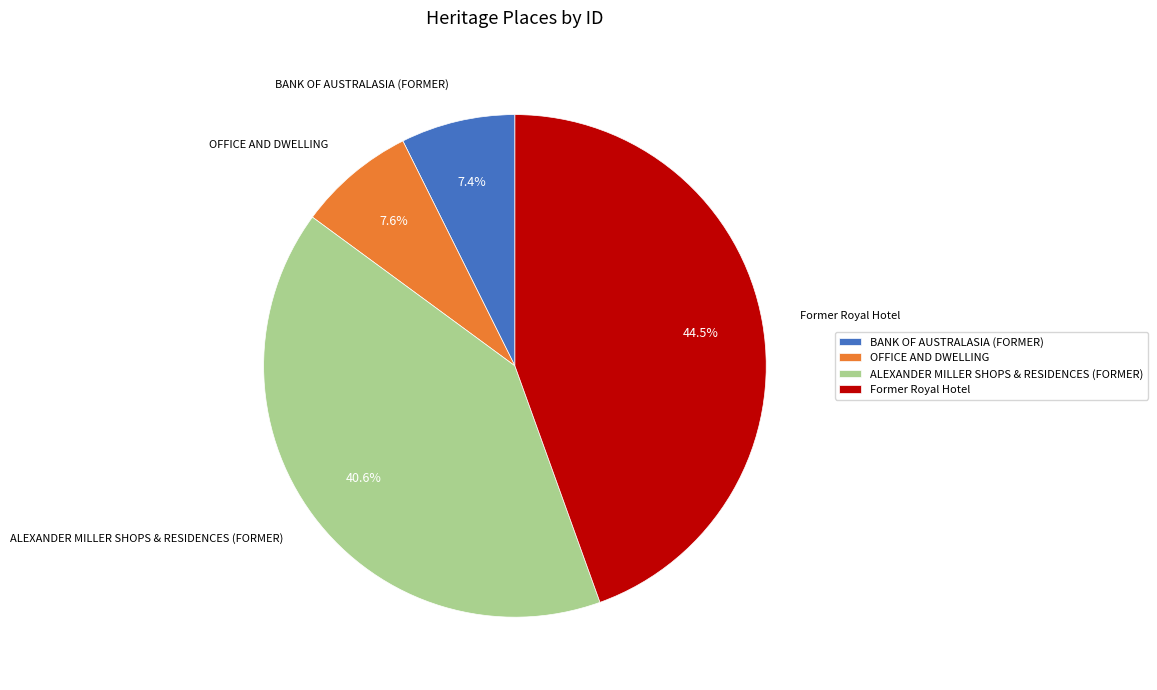

Which slice is the largest?

Former Royal Hotel